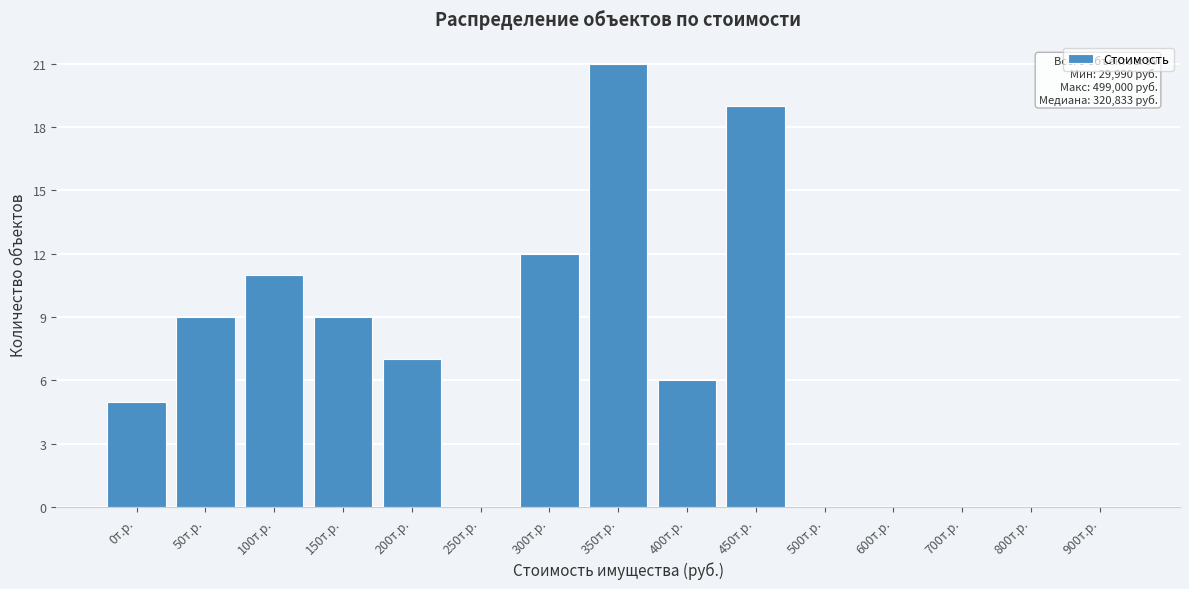

Reading left to right, transcribe all the data shown in this chart.

0т.р.=5	50т.р.=9	100т.р.=11	150т.р.=9	200т.р.=7	250т.р.=0	300т.р.=12	350т.р.=21	400т.р.=6	450т.р.=19	500т.р.=0	600т.р.=0	700т.р.=0	800т.р.=0	900т.р.=0